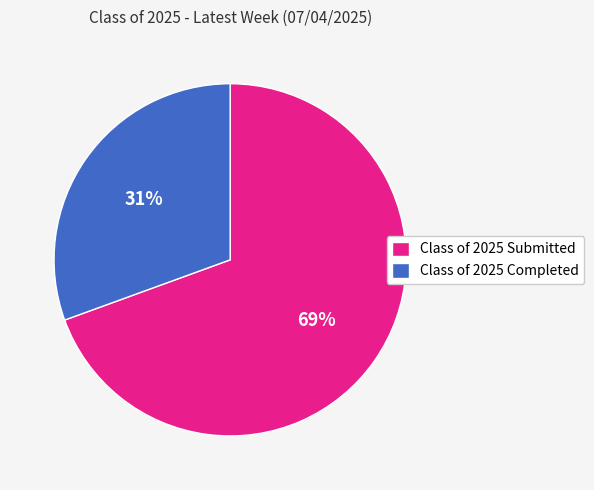

To the nearest percent, what percentage of the pie is Class of 2025 Submitted?

69%